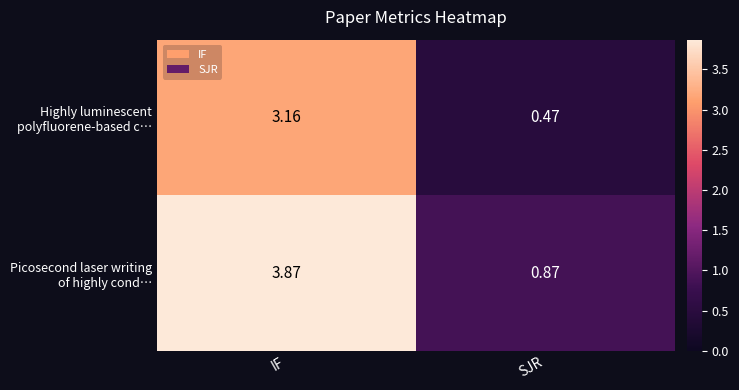

Which label corresponds to the largest value in the chart?

IF